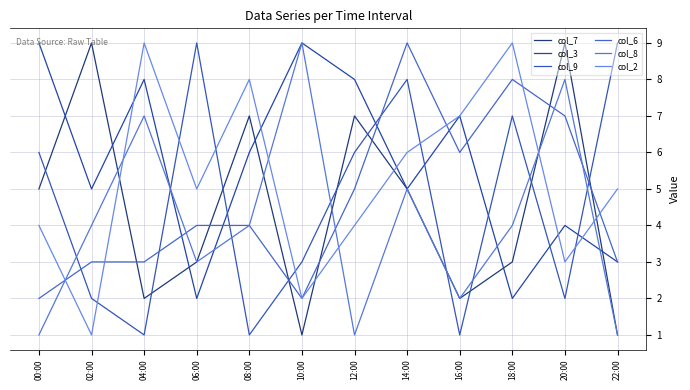

Reading left to right, what are all the values shown in this chart?

col_7: 5	9	2	3	7	1	7	5	2	3	9	1
col_3: 9	5	8	2	6	9	8	5	7	2	4	3
col_9: 6	2	1	9	1	3	6	8	1	7	2	9
col_6: 2	3	3	4	4	2	5	9	6	8	7	3
col_8: 1	4	7	3	4	9	1	5	2	4	8	1
col_2: 4	1	9	5	8	2	4	6	7	9	3	5